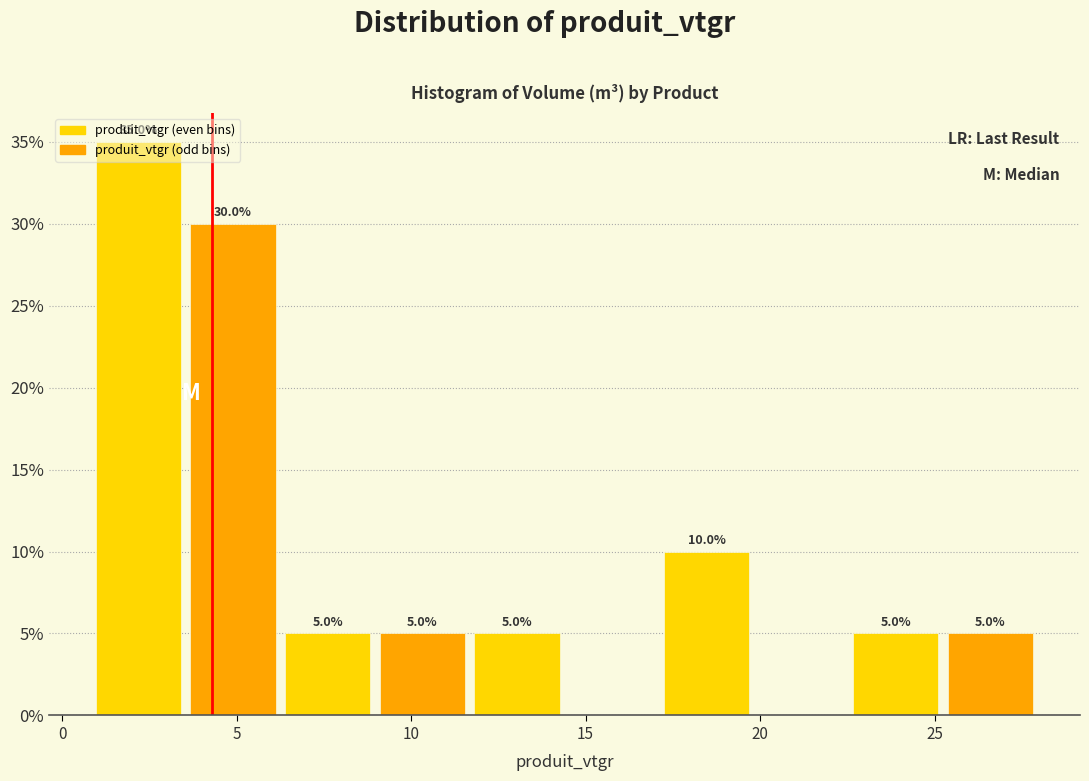

Over which range of the x-axis is the bar tallest?

1.0 to 3.5